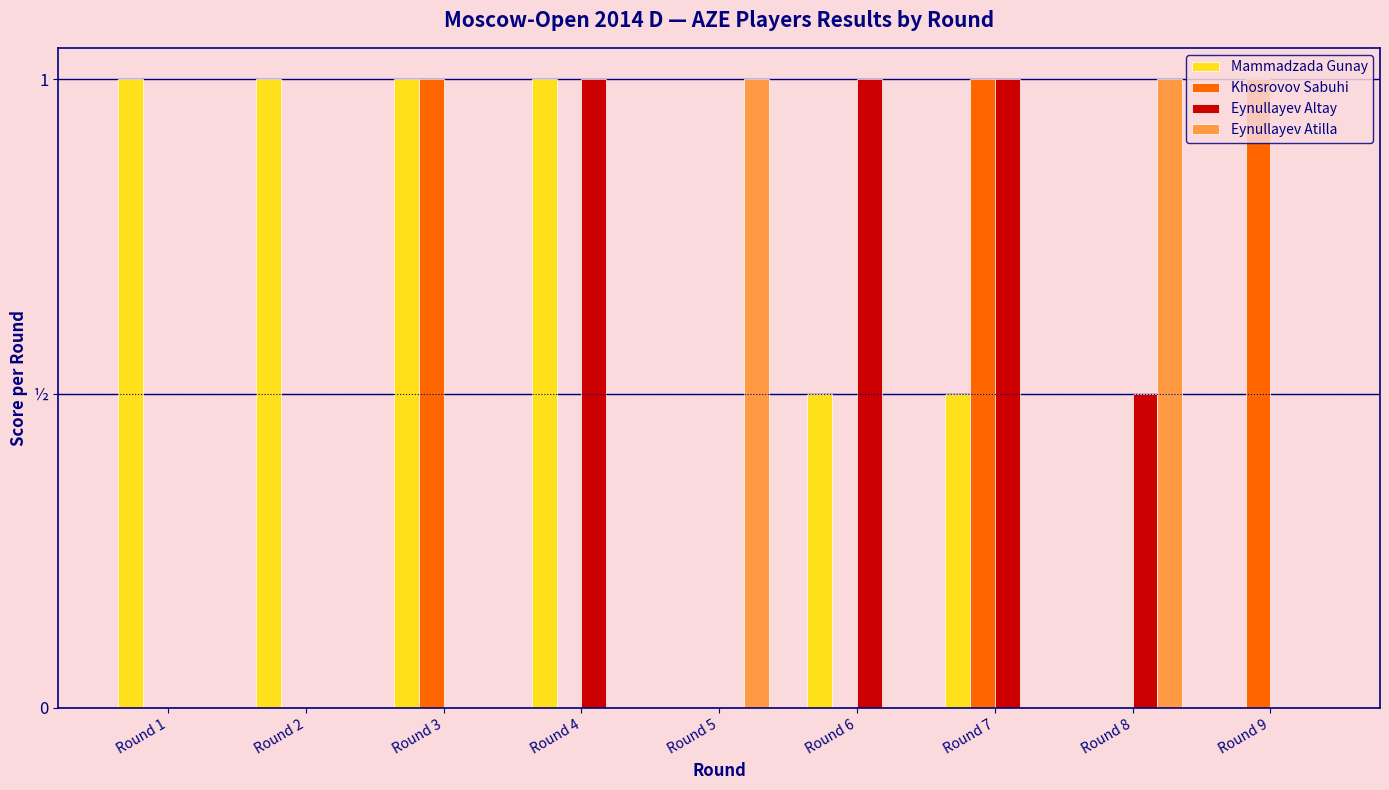

Rank the series by their average value, from highest to lowest.

Mammadzada Gunay, Eynullayev Altay, Khosrovov Sabuhi, Eynullayev Atilla